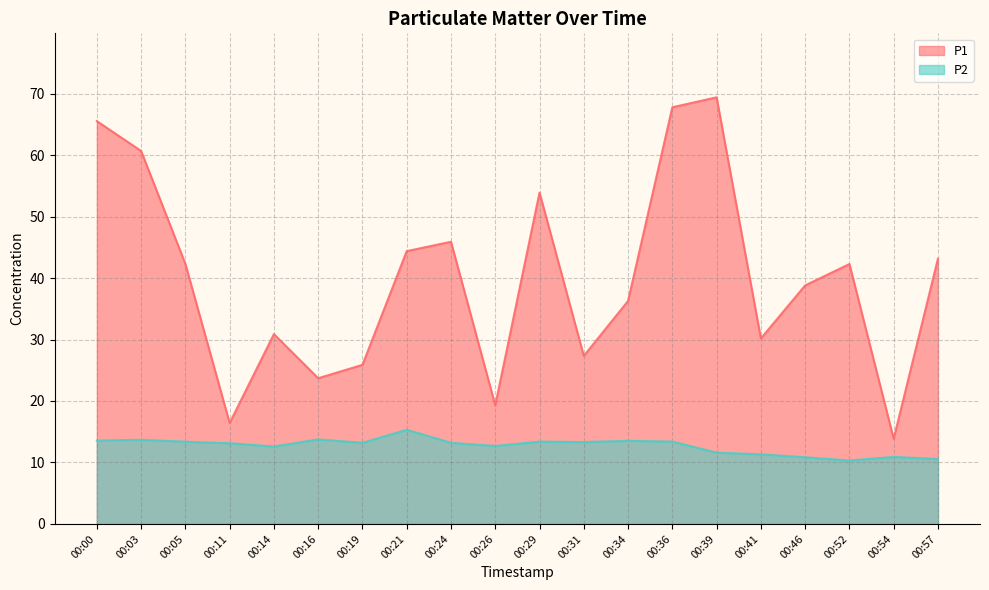

Reading left to right, extract all data points from this chart.

P1: 00:00=65.5	00:03=60.7	00:05=42.3	00:11=16.4	00:14=30.9	00:16=23.7	00:19=25.9	00:21=44.4	00:24=45.9	00:26=19.3	00:29=53.9	00:31=27.3	00:34=36.3	00:36=67.8	00:39=69.4	00:41=30.2	00:46=38.8	00:52=42.3	00:54=13.8	00:57=43.1
P2: 00:00=13.6	00:03=13.7	00:05=13.4	00:11=13.1	00:14=12.6	00:16=13.8	00:19=13.2	00:21=15.3	00:24=13.2	00:26=12.7	00:29=13.4	00:31=13.3	00:34=13.5	00:36=13.4	00:39=11.6	00:41=11.3	00:46=10.8	00:52=10.3	00:54=10.9	00:57=10.6